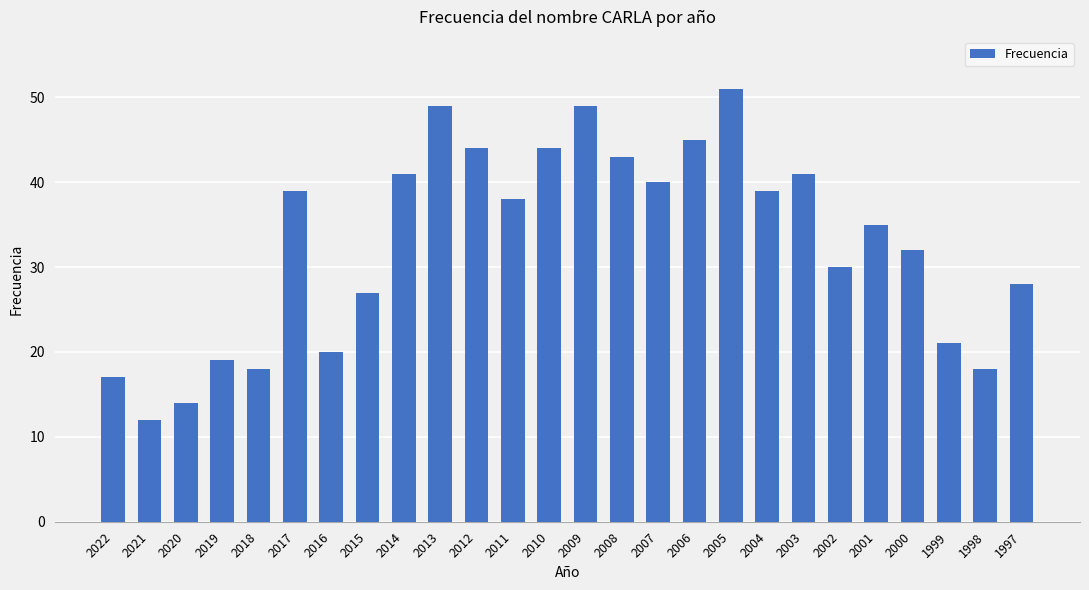

Reading left to right, list all the values displayed in this chart.

2022=17	2021=12	2020=14	2019=19	2018=18	2017=39	2016=20	2015=27	2014=41	2013=49	2012=44	2011=38	2010=44	2009=49	2008=43	2007=40	2006=45	2005=51	2004=39	2003=41	2002=30	2001=35	2000=32	1999=21	1998=18	1997=28